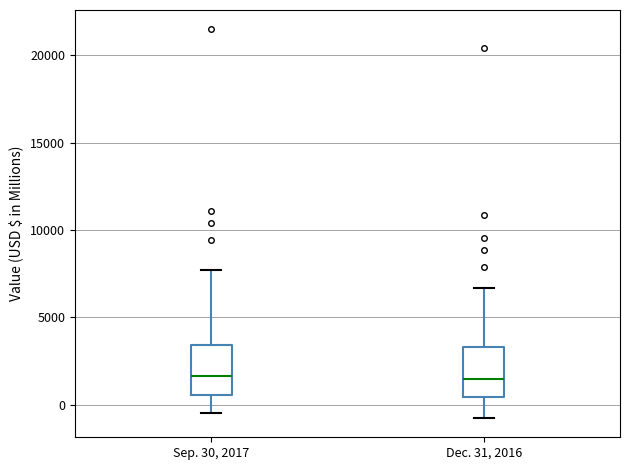

Where does the lower whisker of the box for Sep. 30, 2017 end on the y-axis? The values are not printed on the chart, so give them approximately, as read against the axis.

-500